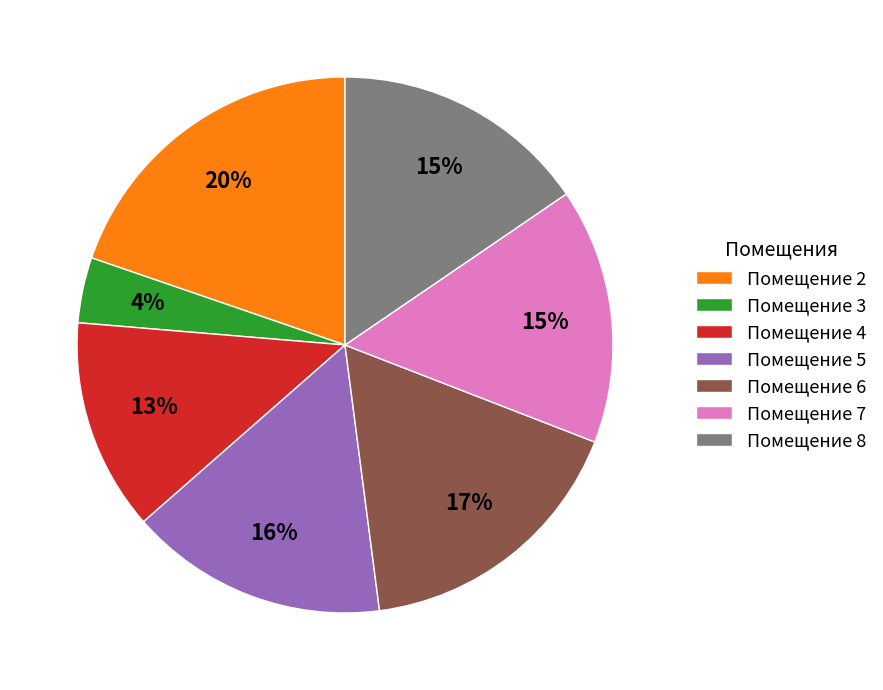

Combined, do Помещение 7 and Помещение 2 account for over 50%?

No